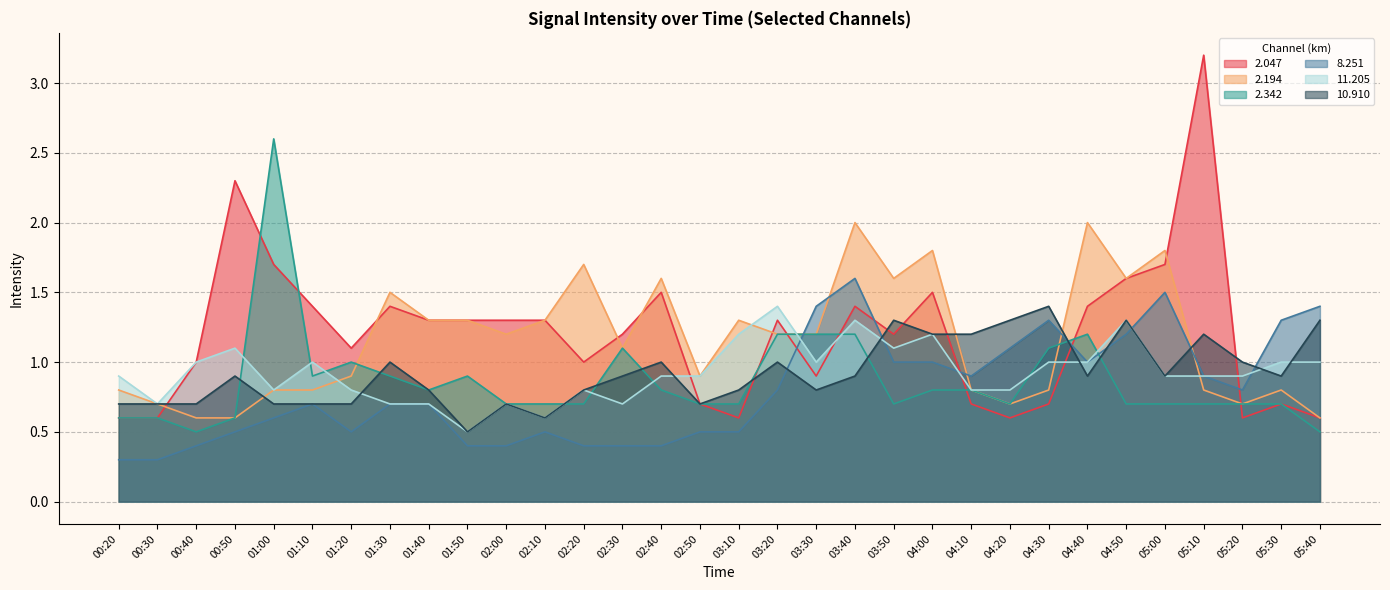

Reading left to right, list all the values displayed in this chart.

2.047: 0.6	0.6	1.0	2.3	1.7	1.4	1.1	1.4	1.3	1.3	1.3	1.3	1.0	1.2	1.5	0.7	0.6	1.3	0.9	1.4	1.2	1.5	0.7	0.6	0.7	1.4	1.6	1.7	3.2	0.6	0.7	0.6
2.194: 0.8	0.7	0.6	0.6	0.8	0.8	0.9	1.5	1.3	1.3	1.2	1.3	1.7	1.1	1.6	0.9	1.3	1.2	1.2	2.0	1.6	1.8	0.8	0.7	0.8	2.0	1.6	1.8	0.8	0.7	0.8	0.6
2.342: 0.6	0.6	0.5	0.6	2.6	0.9	1.0	0.9	0.8	0.9	0.7	0.7	0.7	1.1	0.8	0.7	0.7	1.2	1.2	1.2	0.7	0.8	0.8	0.7	1.1	1.2	0.7	0.7	0.7	0.7	0.7	0.5
8.251: 0.3	0.3	0.4	0.5	0.6	0.7	0.5	0.7	0.7	0.4	0.4	0.5	0.4	0.4	0.4	0.5	0.5	0.8	1.4	1.6	1.0	1.0	0.9	1.1	1.3	1.0	1.2	1.5	0.9	0.8	1.3	1.4
11.205: 0.9	0.7	1.0	1.1	0.8	1.0	0.8	0.7	0.7	0.5	0.7	0.6	0.8	0.7	0.9	0.9	1.2	1.4	1.0	1.3	1.1	1.2	0.8	0.8	1.0	1.0	1.3	0.9	0.9	0.9	1.0	1.0
10.910: 0.7	0.7	0.7	0.9	0.7	0.7	0.7	1.0	0.8	0.5	0.7	0.6	0.8	0.9	1.0	0.7	0.8	1.0	0.8	0.9	1.3	1.2	1.2	1.3	1.4	0.9	1.3	0.9	1.2	1.0	0.9	1.3